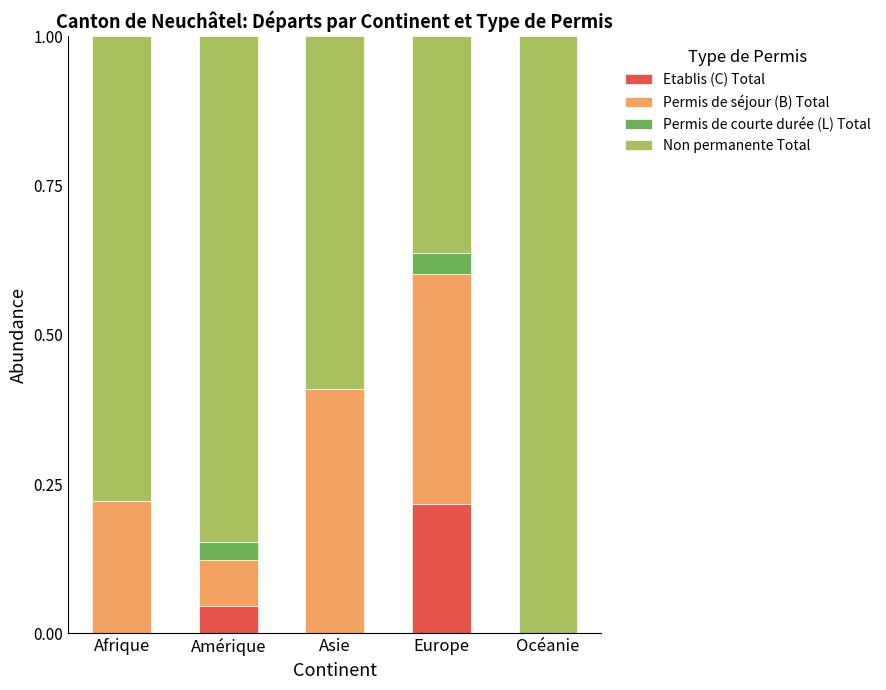

Are the bars grouped side by side (vs. stacked)?

No